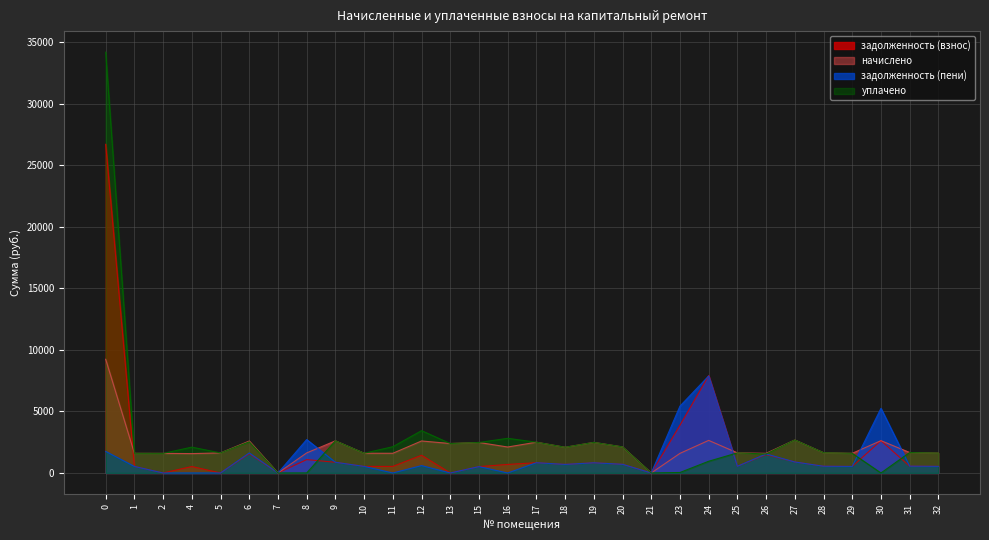

What is the sum of the уплачено values at 28 and 25?

3277.7